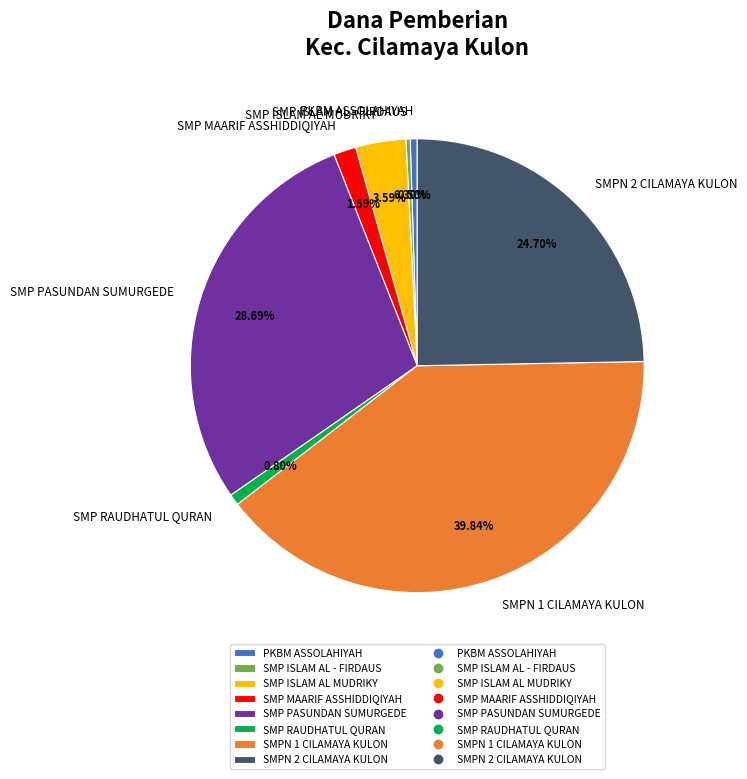

Does PKBM ASSOLAHIYAH represent more than half of the total?

No